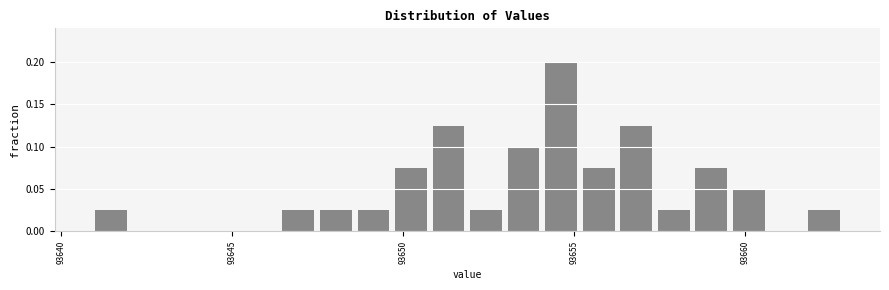

Read against the x-axis, roughly where is the centre of the tallest bar?

93654.5